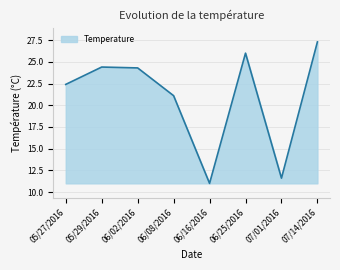

True or false: the data shows 13.7 at 05/27/2016.

False